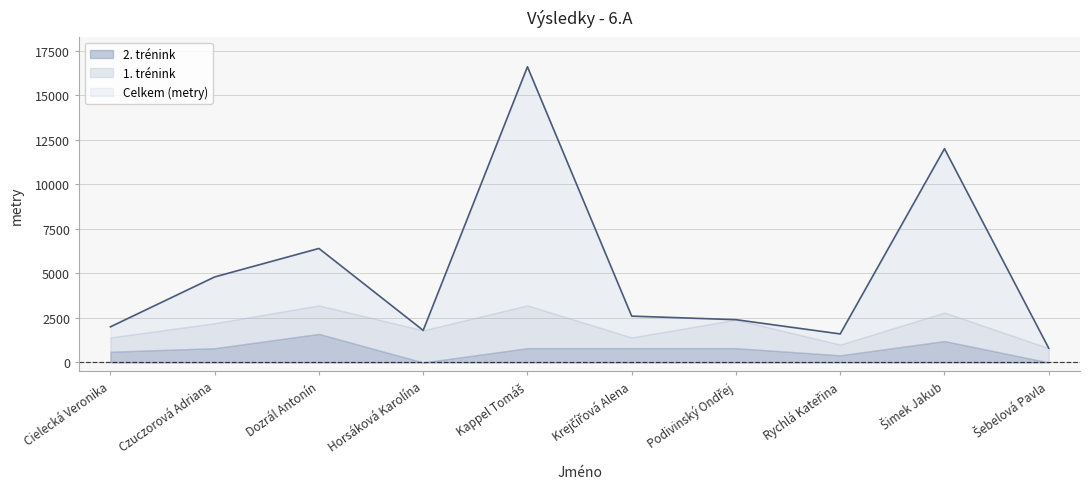

Which category has the highest value across all series?

Kappel Tomáš